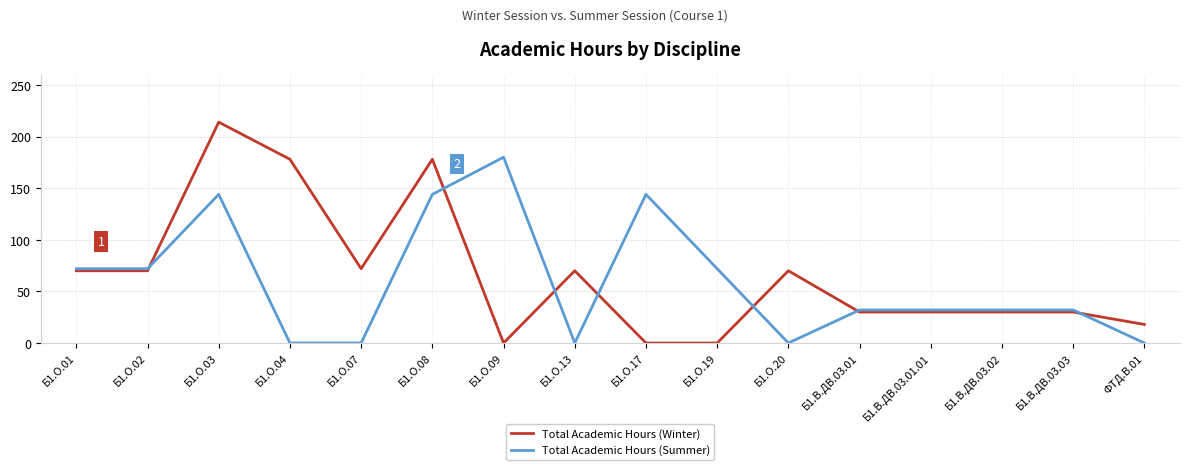

Is it true that Total Academic Hours (Summer) equals 114 at Б1.О.07?

False